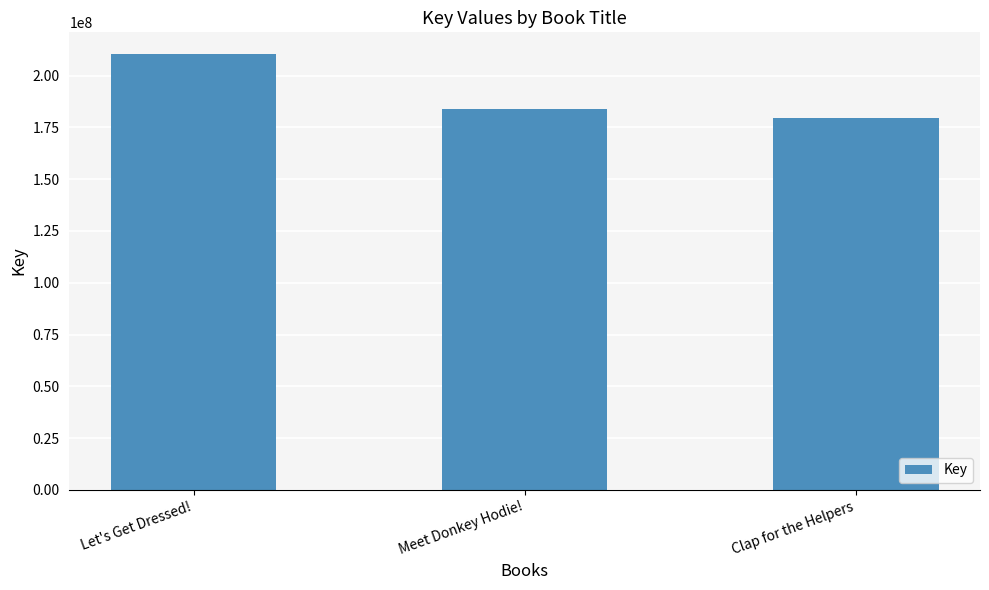

What is the smallest value displayed?

179508623